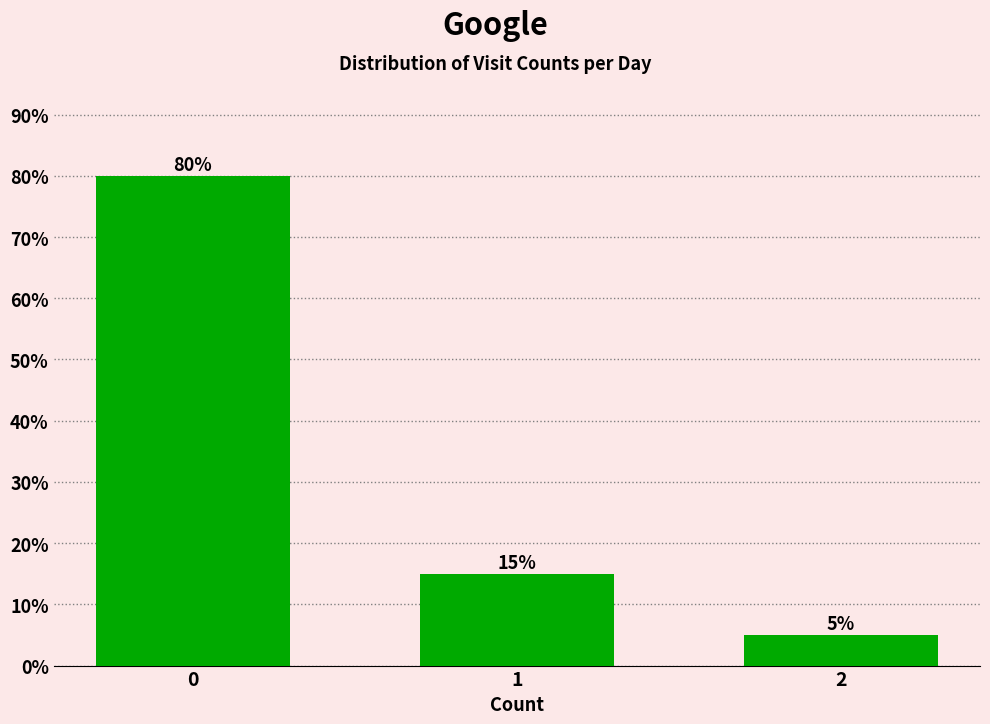

Reading right to left, extract all data points from this chart.

2=5	1=15	0=80